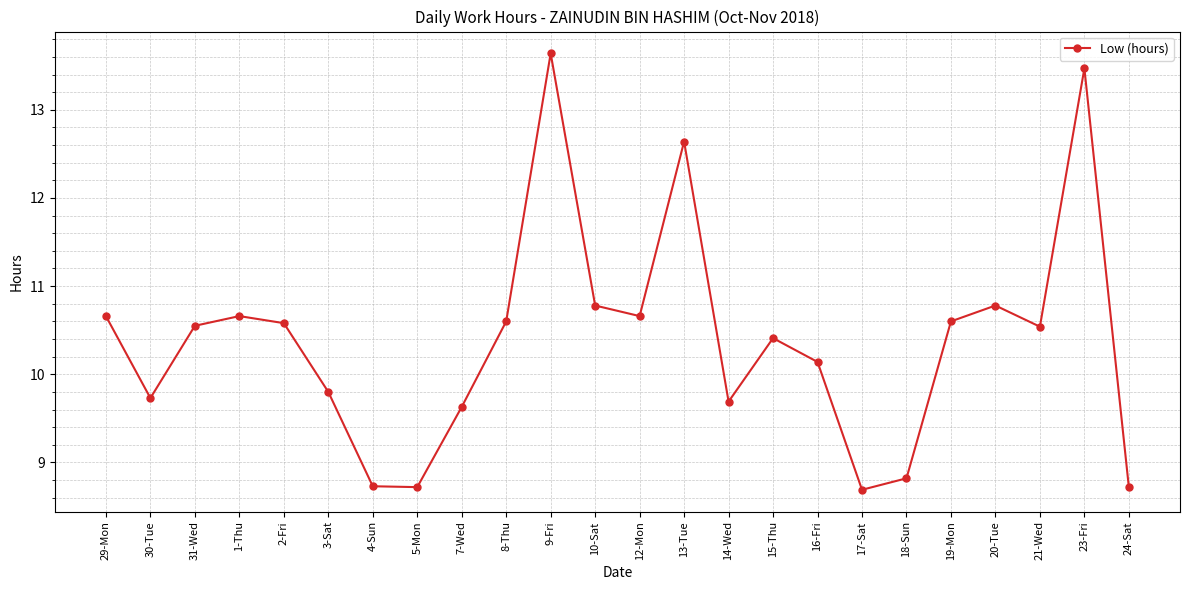

What is the change in value from 12-Mon to 16-Fri?

-0.5